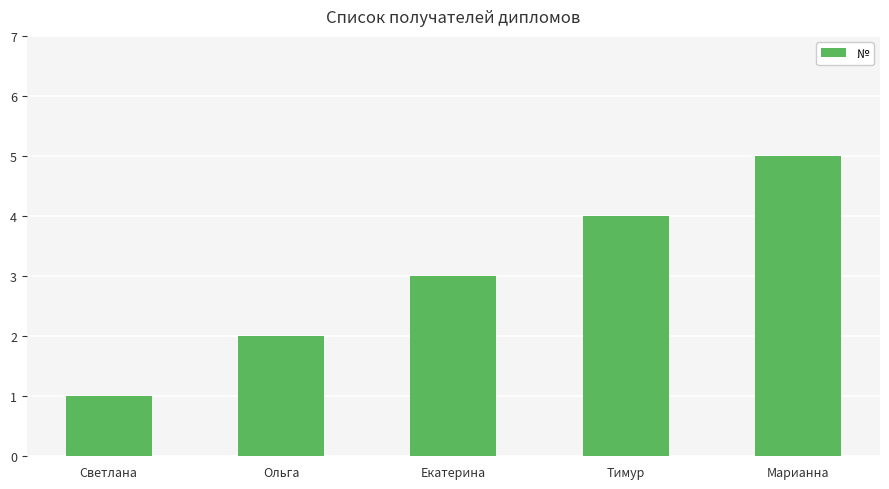

Which has a higher value, Ольга or Екатерина?

Екатерина